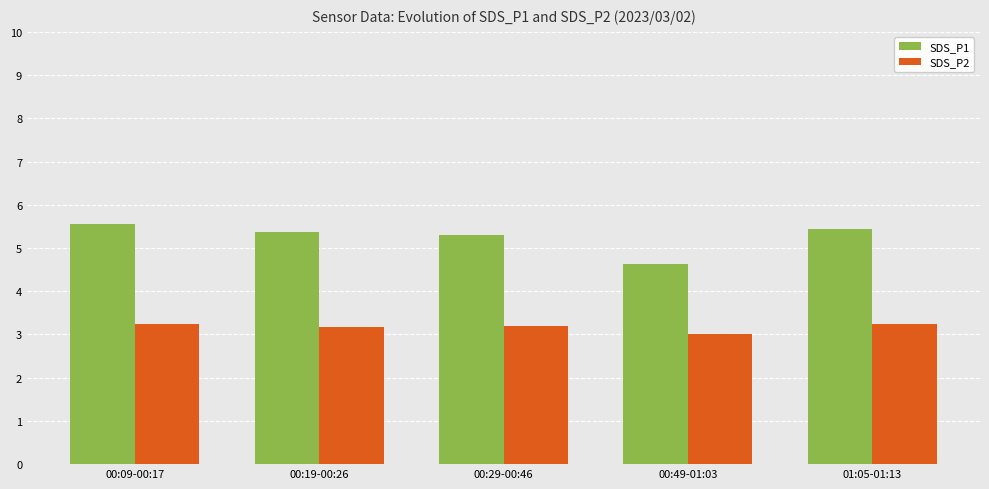

What is the label of the 5th bar from the right?

00:09-00:17